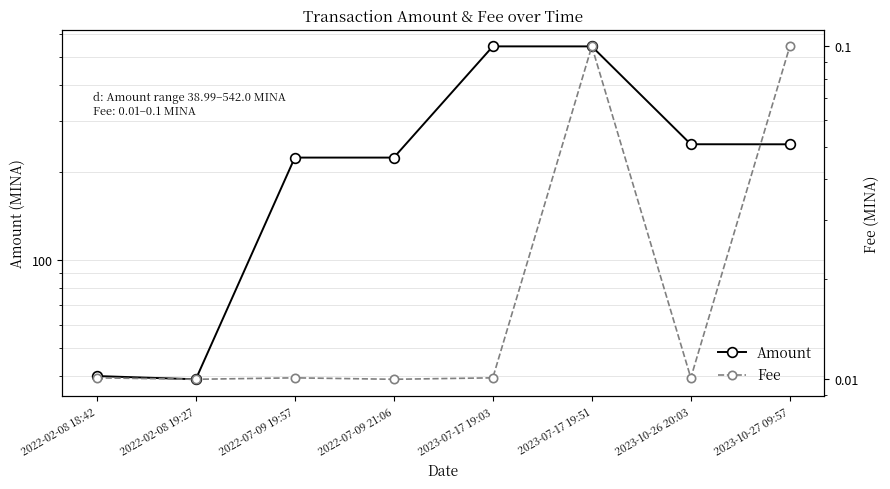

How many distinct data groups are displayed?

2